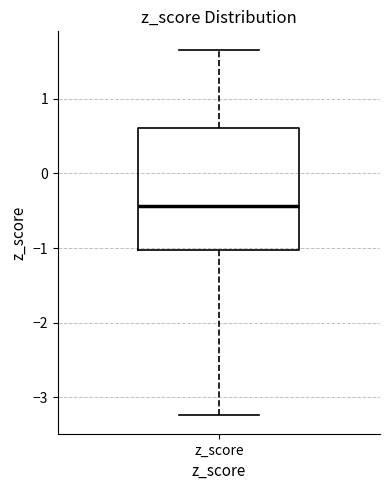

Transcribe this box plot: give where the median line is, the range the box spans, and where the two whiskers end, as read against the y-axis. The values are not printed on the chart, so give them approximately, as read against the axis.

median -0.4, box -1.0 to 0.6, whiskers -3.2 to 1.7